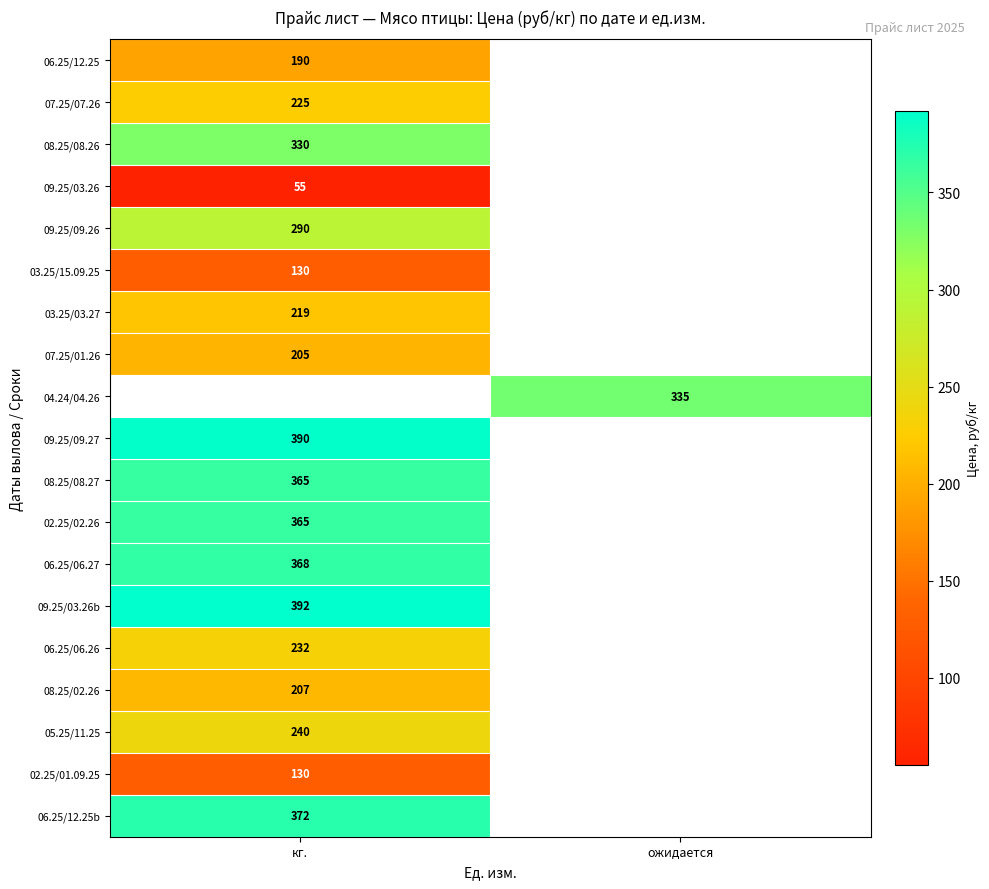

How many categories are shown in the chart?

2